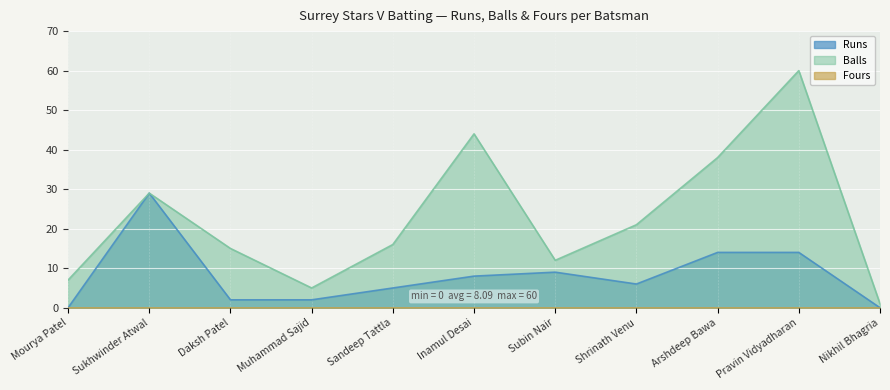

How many data points in Balls are less than 16?

5